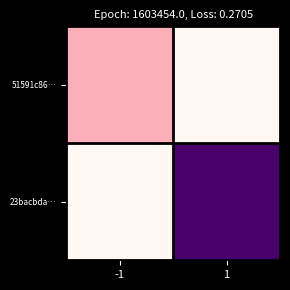

What is the total value across all series at 1?

68